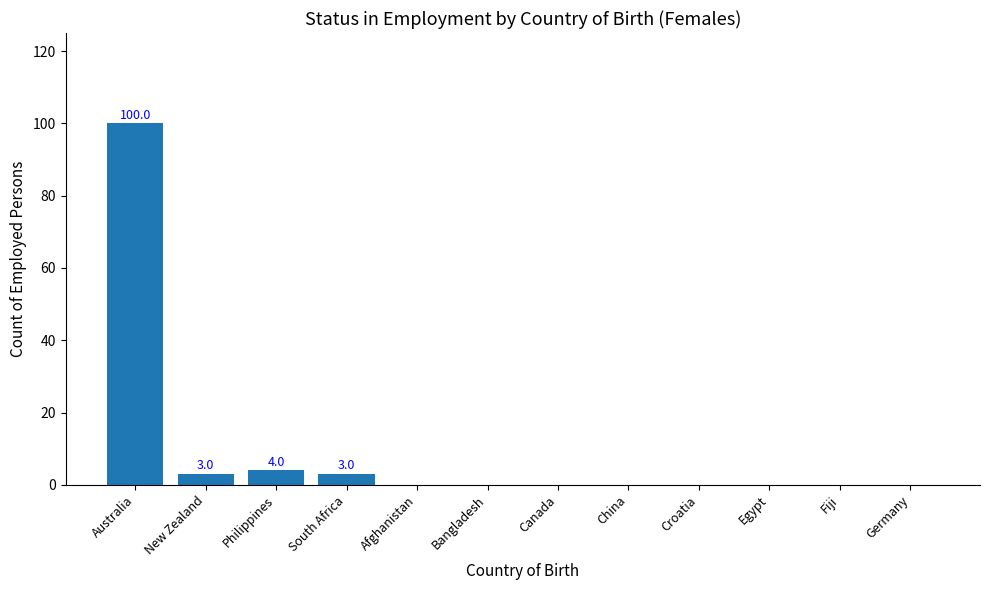

The chart shows a value of -51 at Canada. True or false?

False